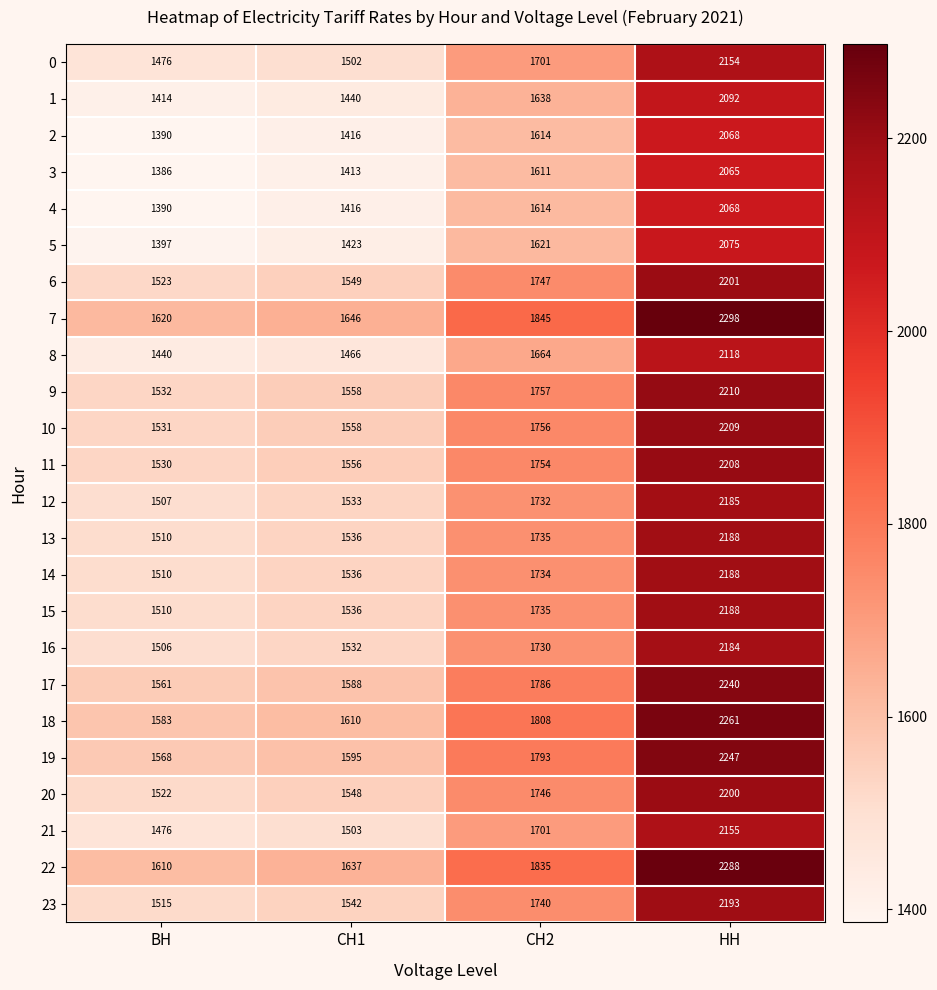

What is the difference between the highest and lowest values at НН?

233